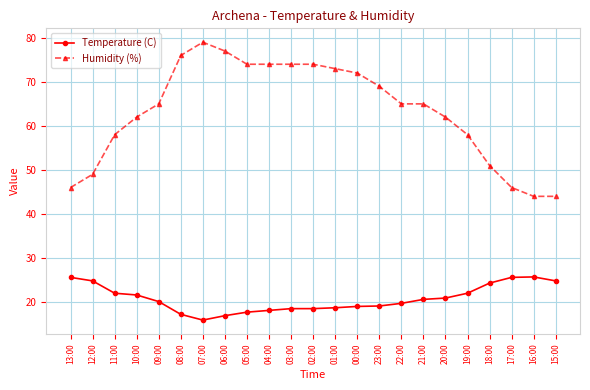

True or false: Humidity (%) and Temperature (C) intersect in this chart.

False